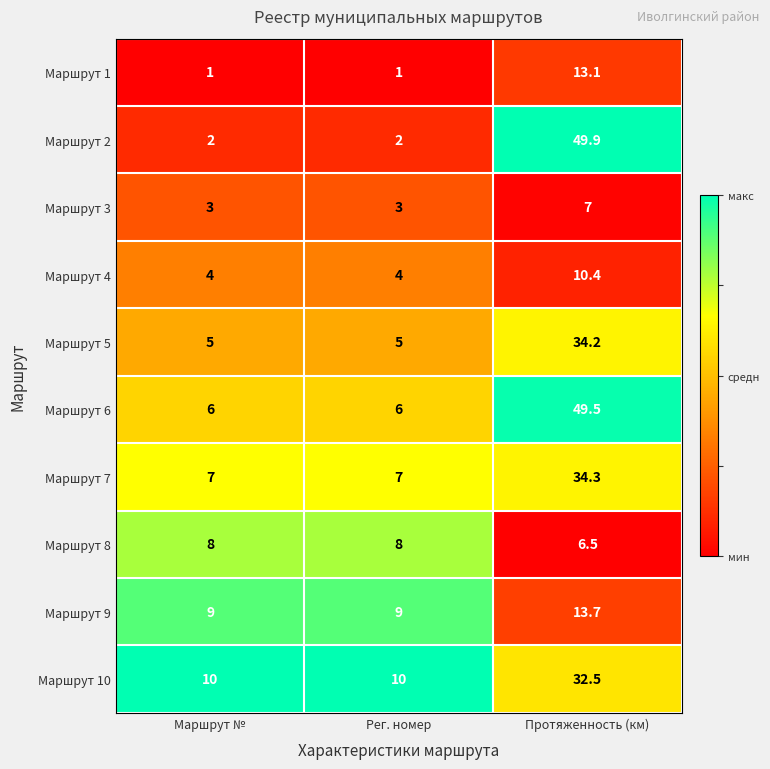

What is the approximate value of Маршрут 9 at Маршрут №?

9.0